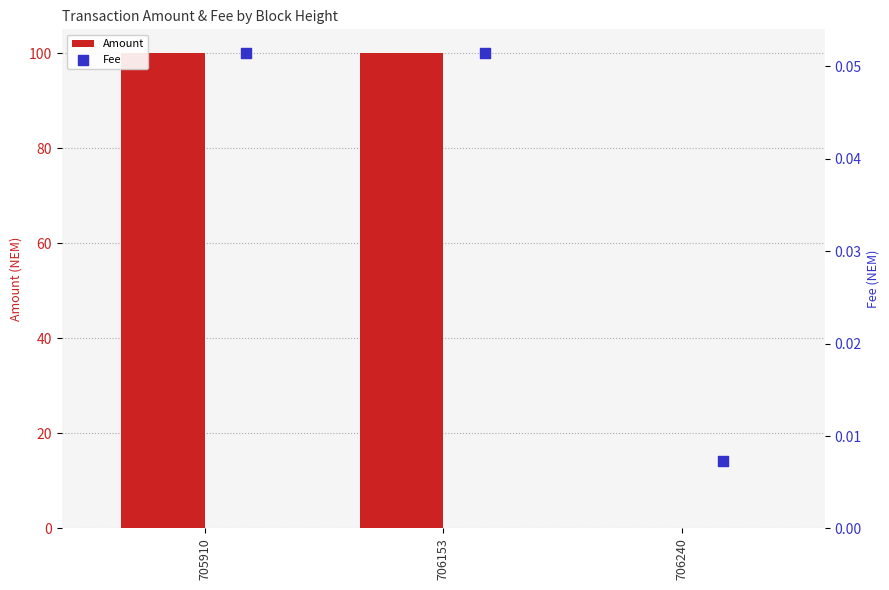

Which series has the largest Y range (max minus min)?

Amount